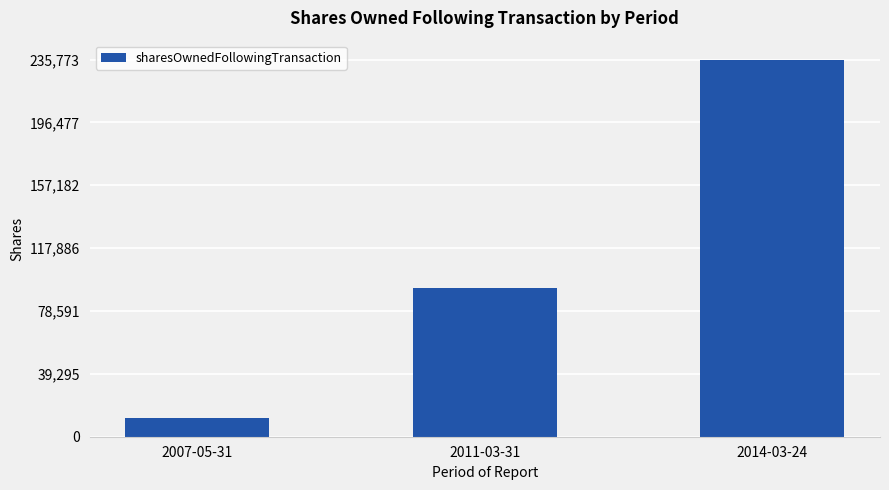

Reading left to right, transcribe all the data shown in this chart.

11450	92773	235773